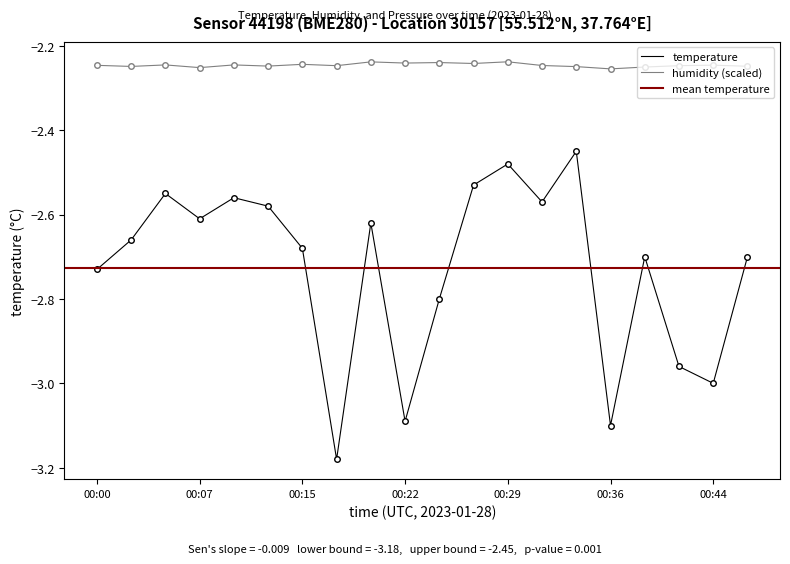

True or false: temperature and humidity intersect in this chart.

False